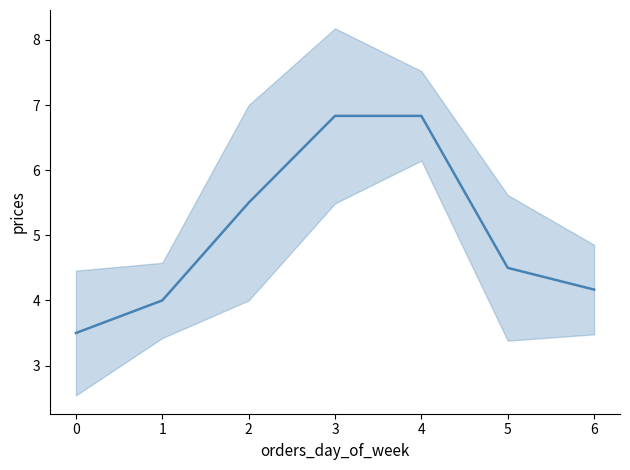

How many categories are shown in the chart?

7